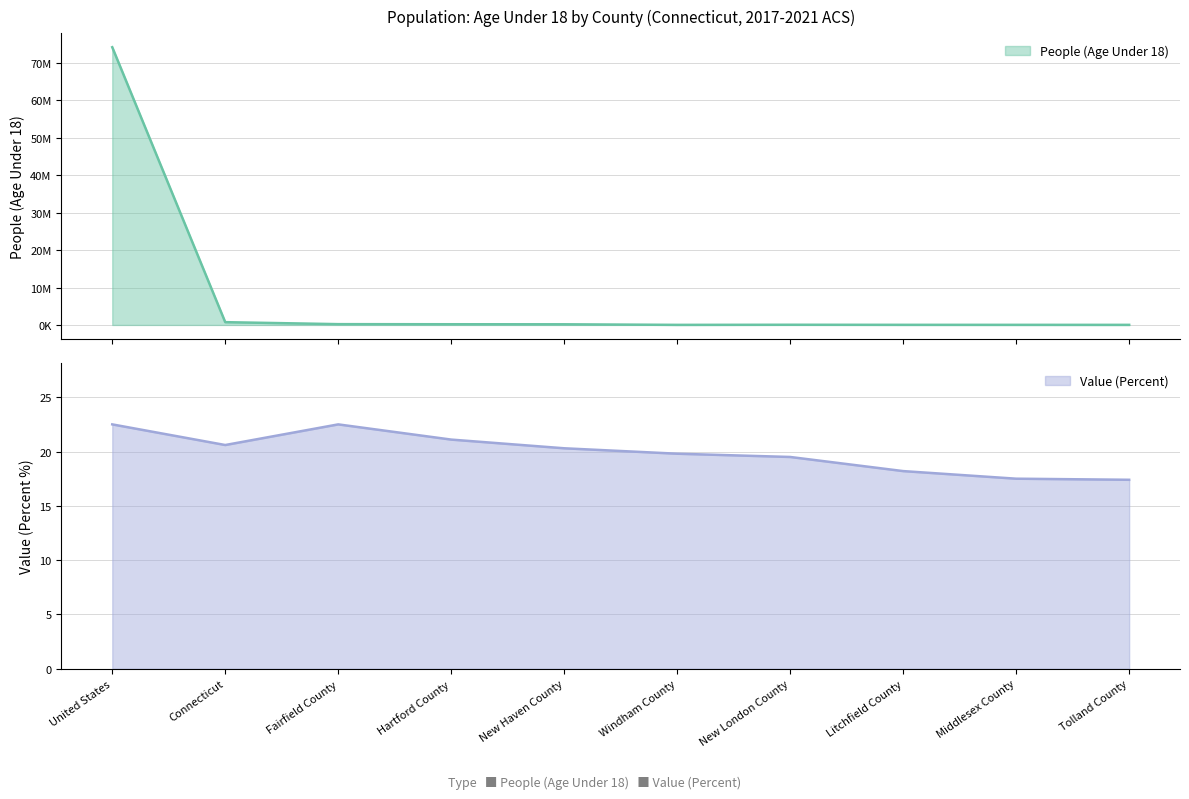

Read the People (Age Under 18) value at Tolland County.

26087.0